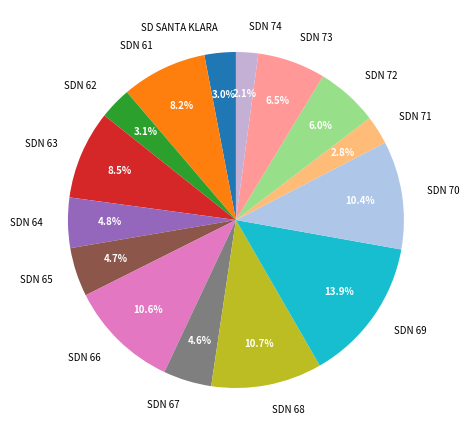

What percentage is NOT represented by SDN 61?

91.8%